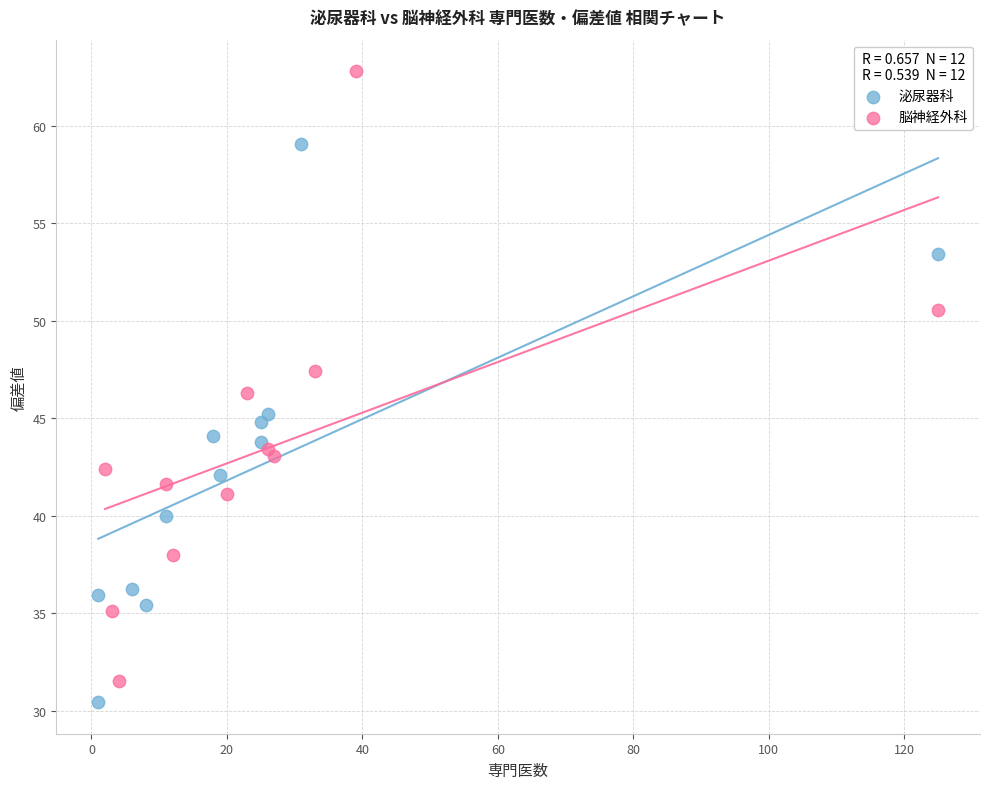

Which series has the largest Y range (max minus min)?

脳神経外科